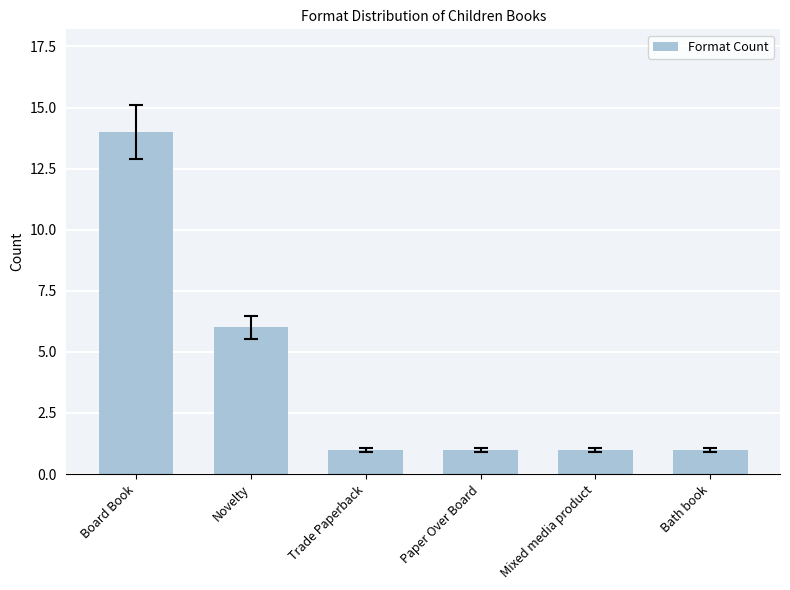

Count the number of categories in the chart.

6